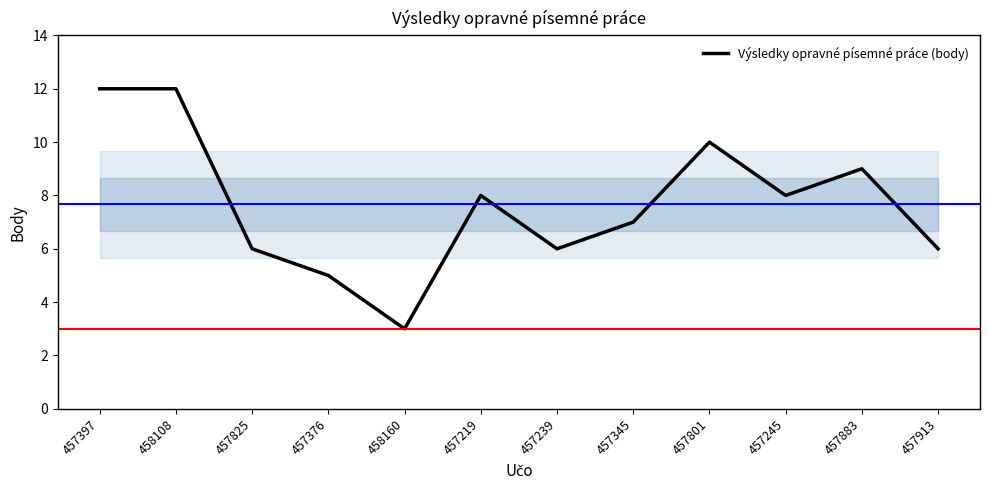

What is the change in value from 457239 to 457345?

+1